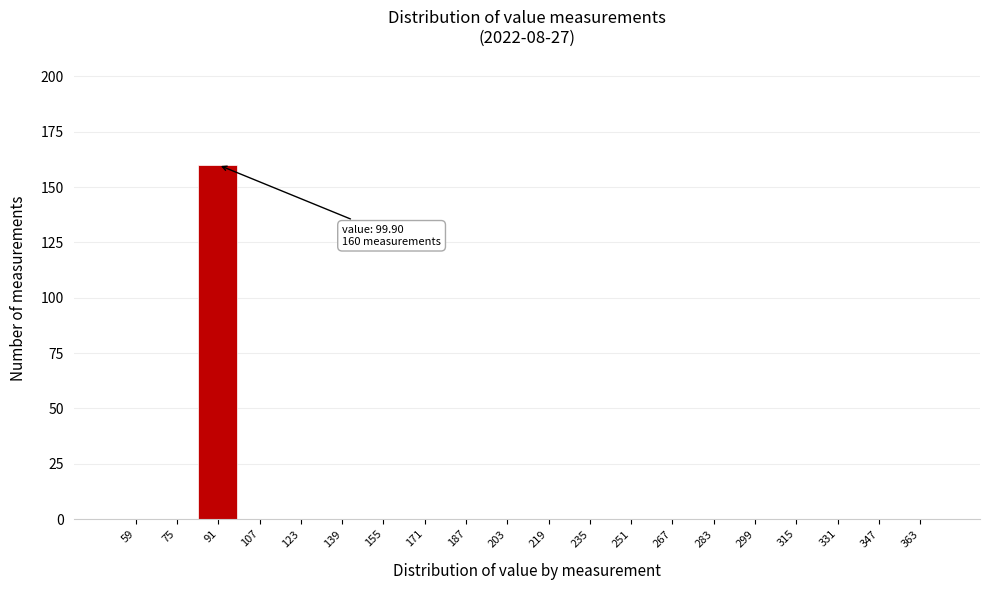

Reading left to right, what are all the values shown in this chart?

59=0	75=0	91=160	107=0	123=0	139=0	155=0	171=0	187=0	203=0	219=0	235=0	251=0	267=0	283=0	299=0	315=0	331=0	347=0	363=0